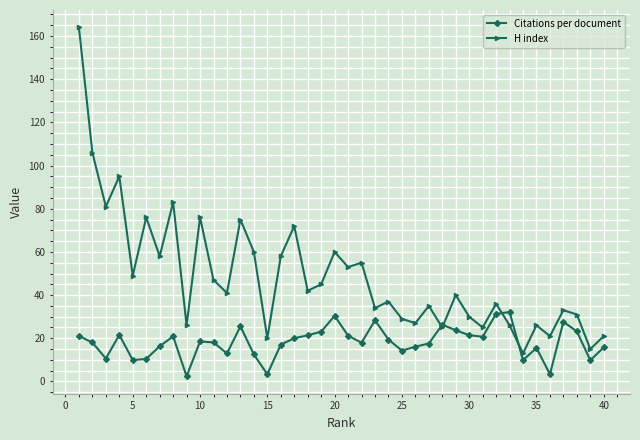

Which series has the widest spread of values?

H index